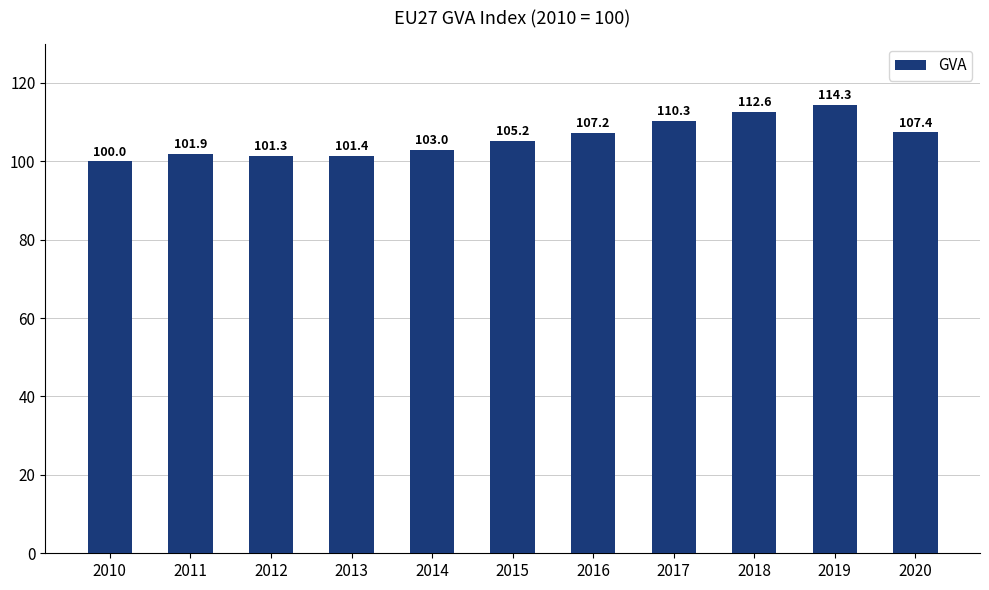

The chart shows a value of 141.6 at 2011. True or false?

False